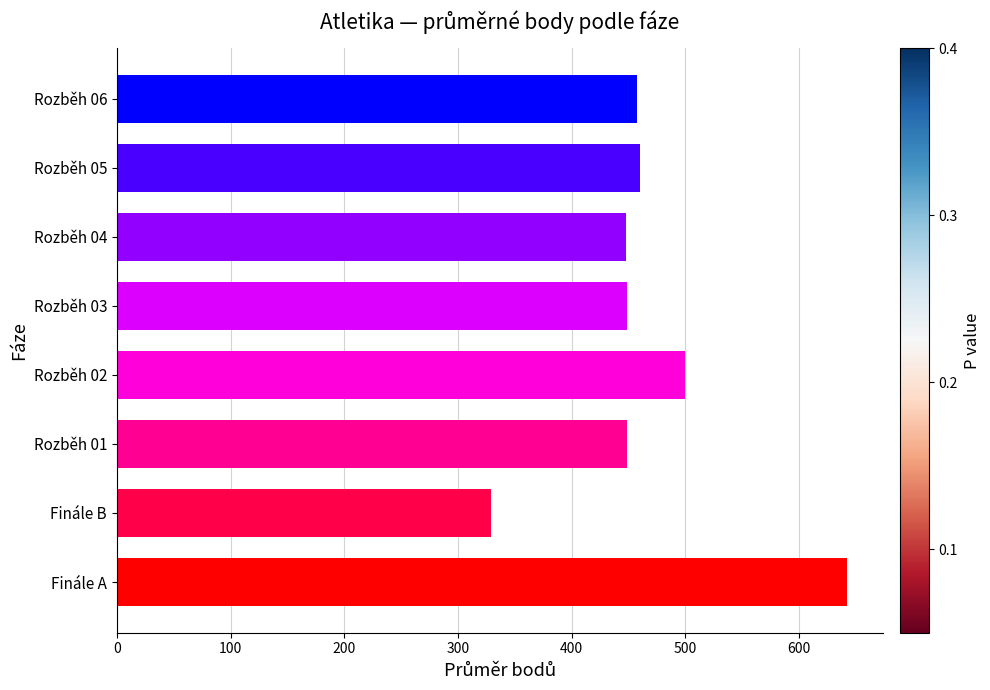

How many series are shown in this chart?

1